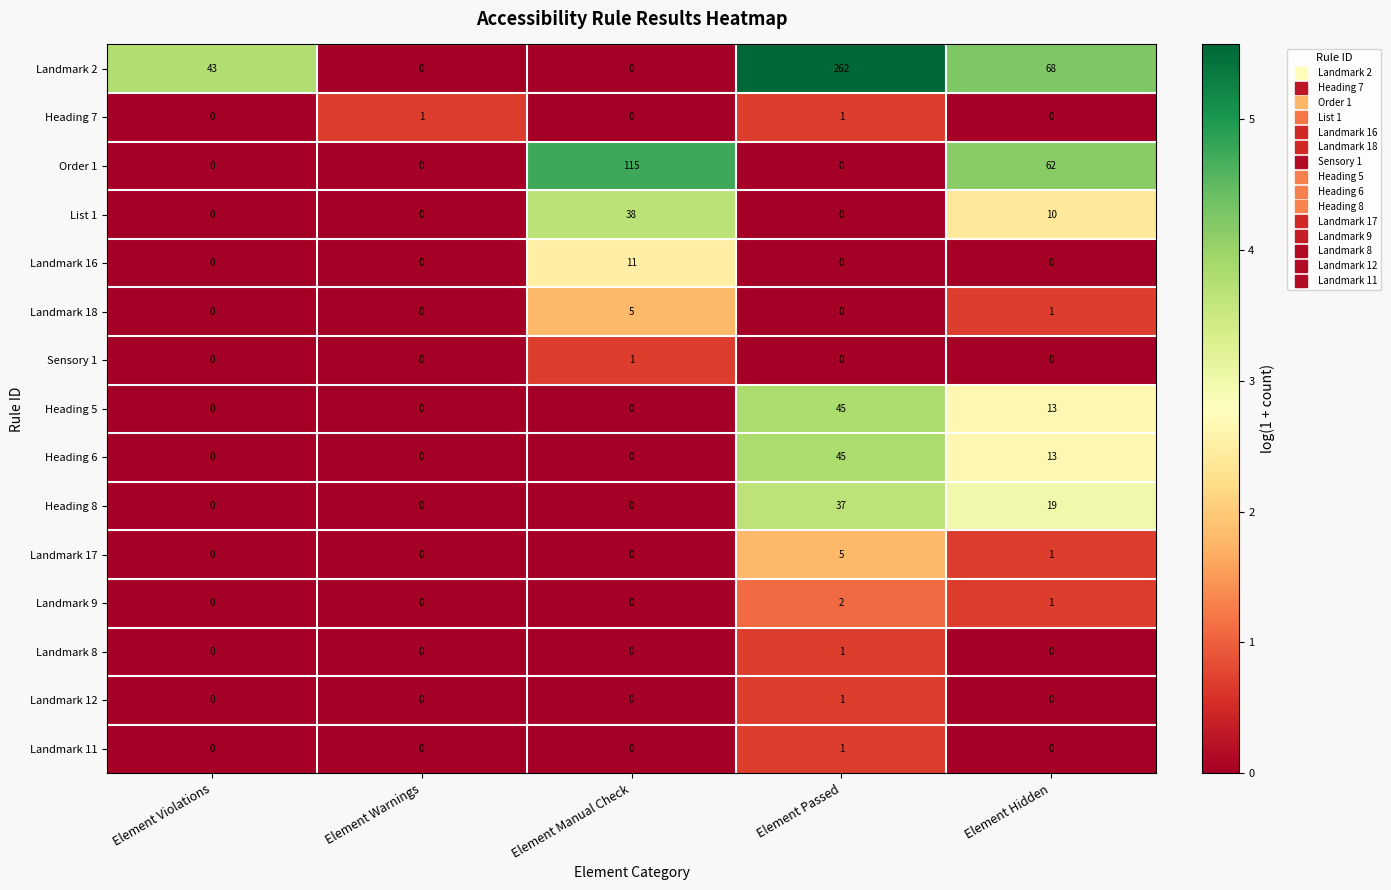

At which category is the sum across all series the highest?

Element Passed